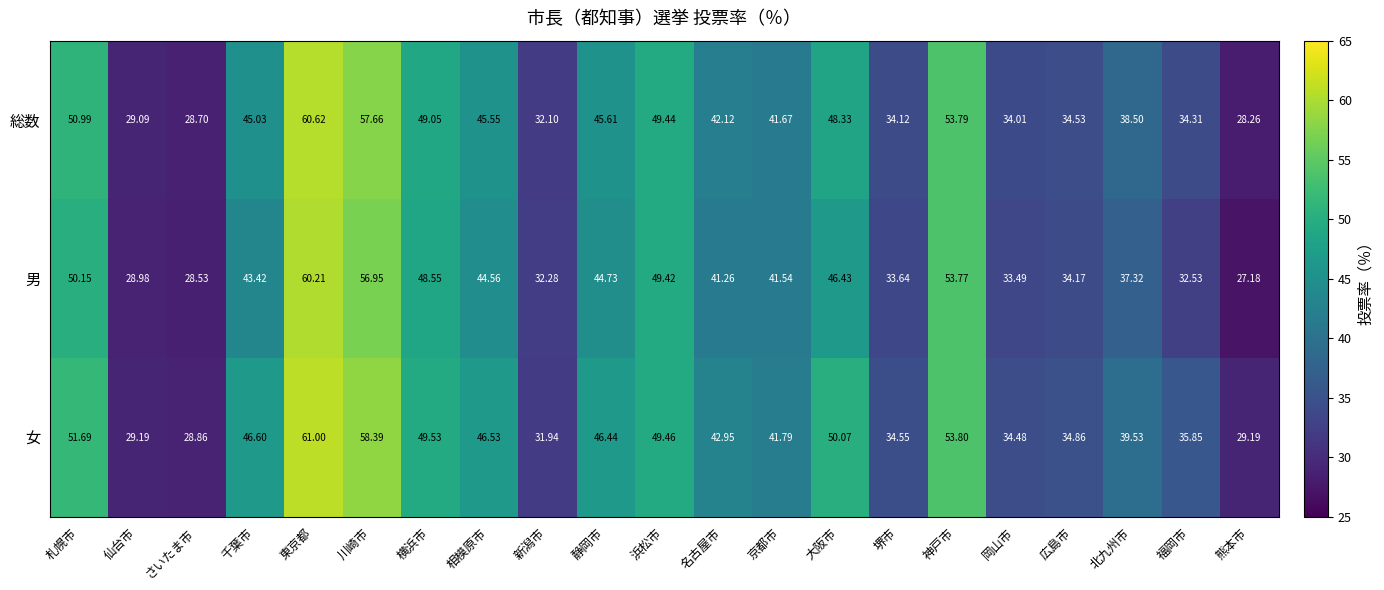

Rank the series by their maximum value, from lowest to highest.

男, 総数, 女